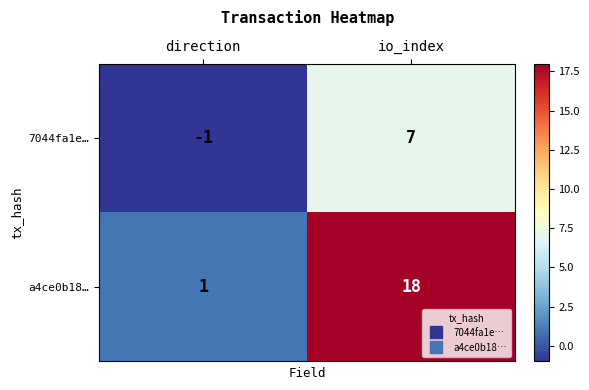

What is the maximum value shown in the chart?

18